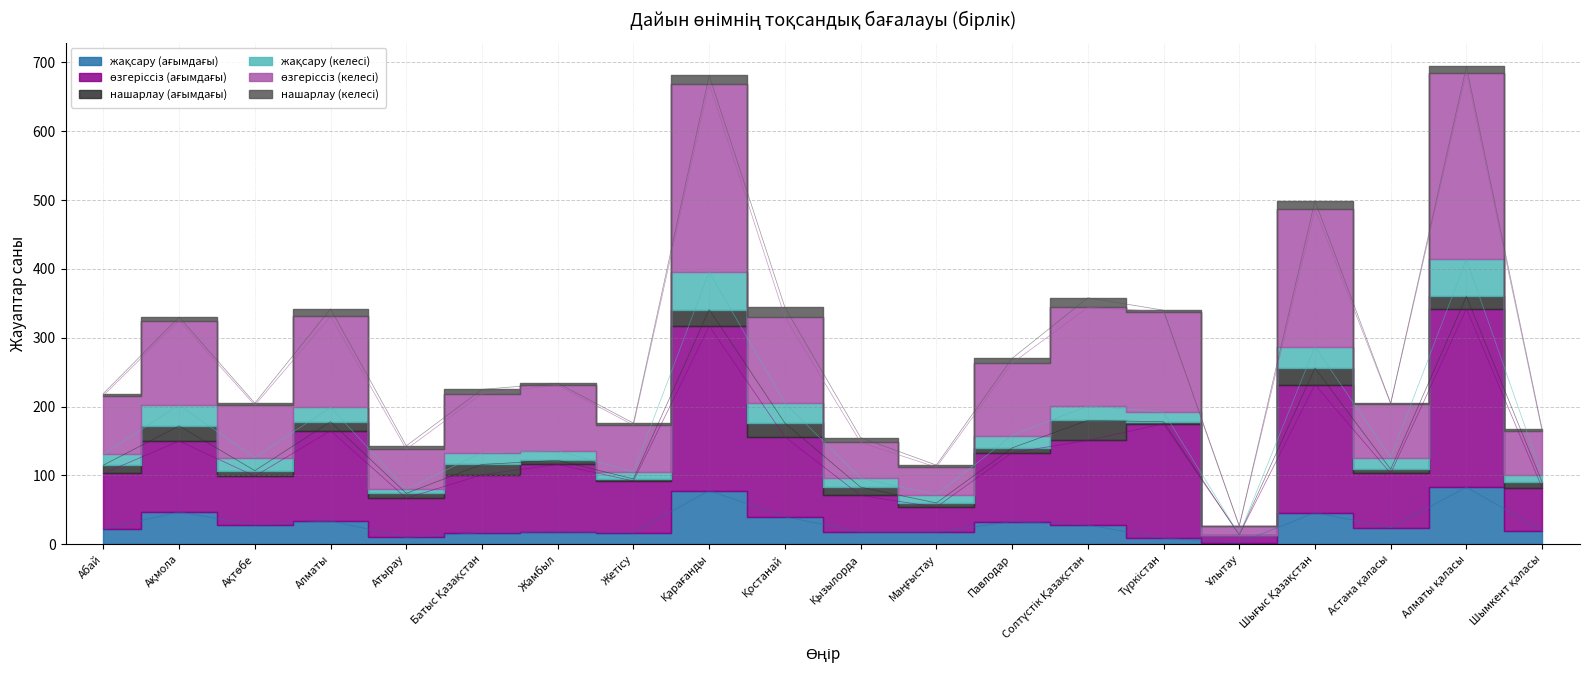

Does the chart display data point markers on the line(s)?

No